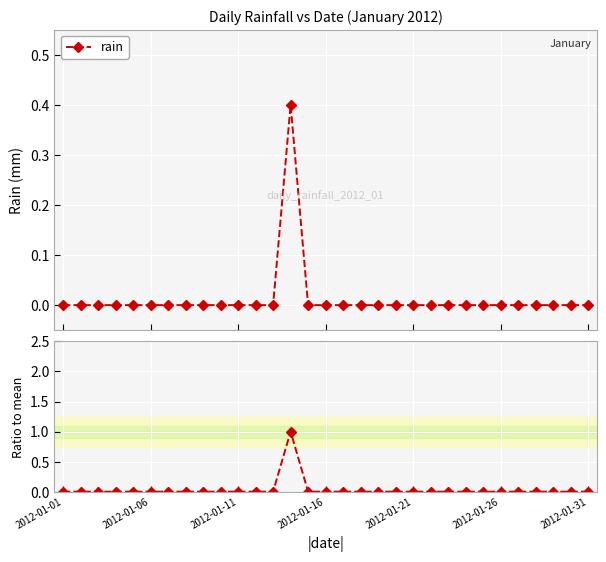

How many points are higher than both their immediate neighbors (excluding endpoints)?

1